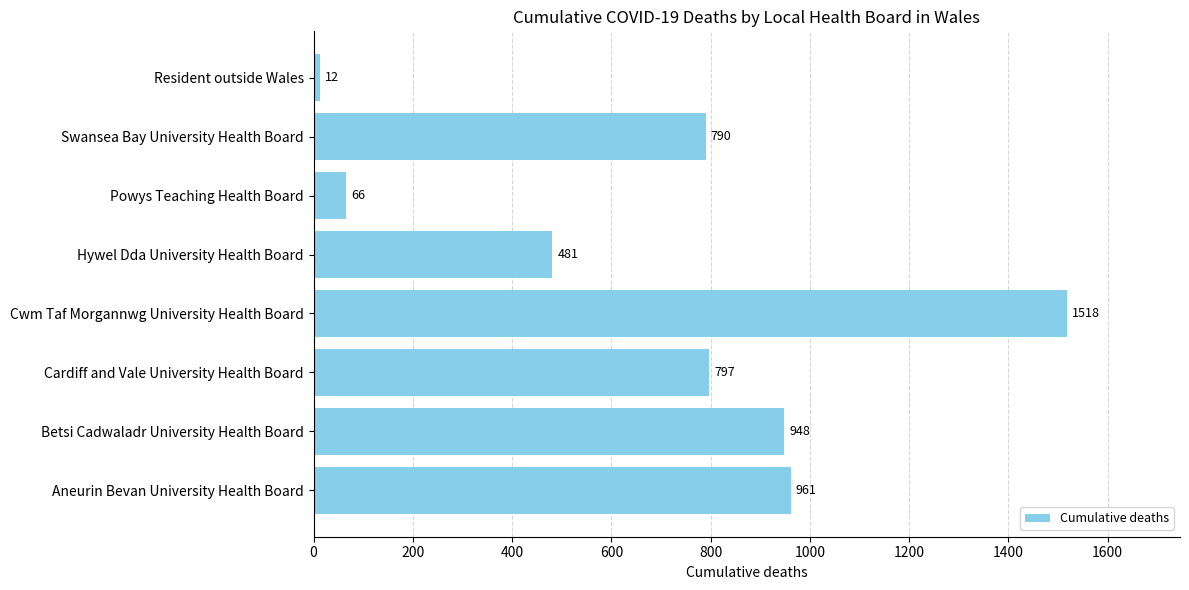

At which label is the value closest to 765?

Swansea Bay University Health Board